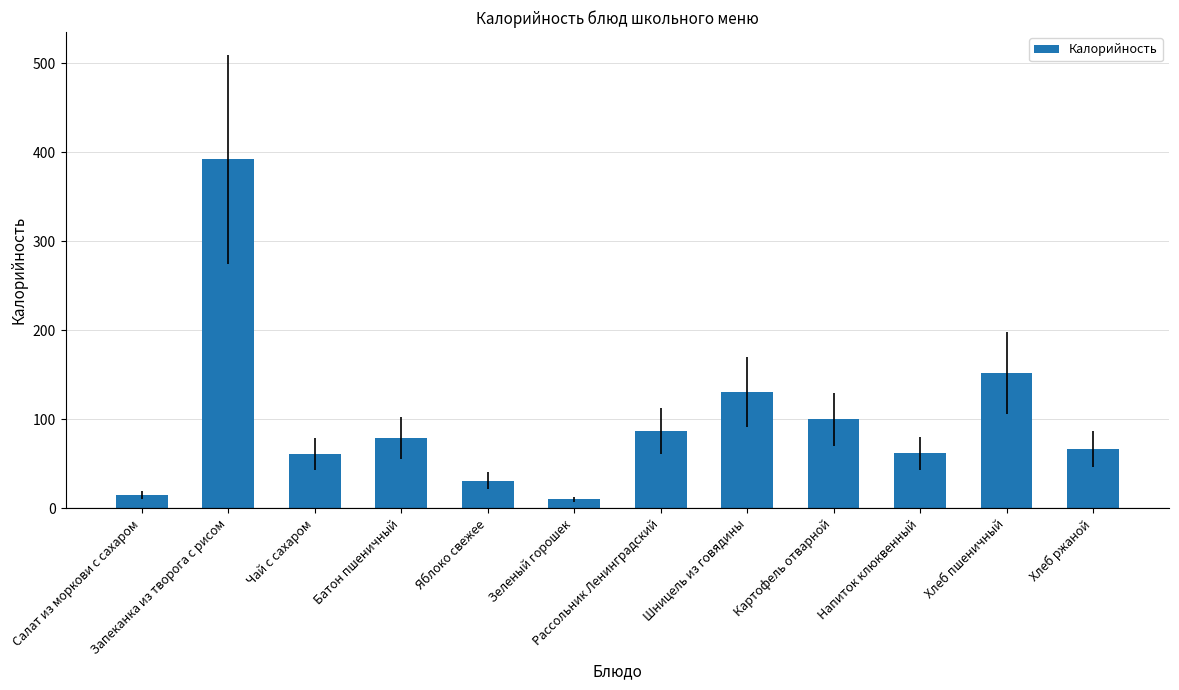

The chart shows a value of 35 at Чай с сахаром. True or false?

False